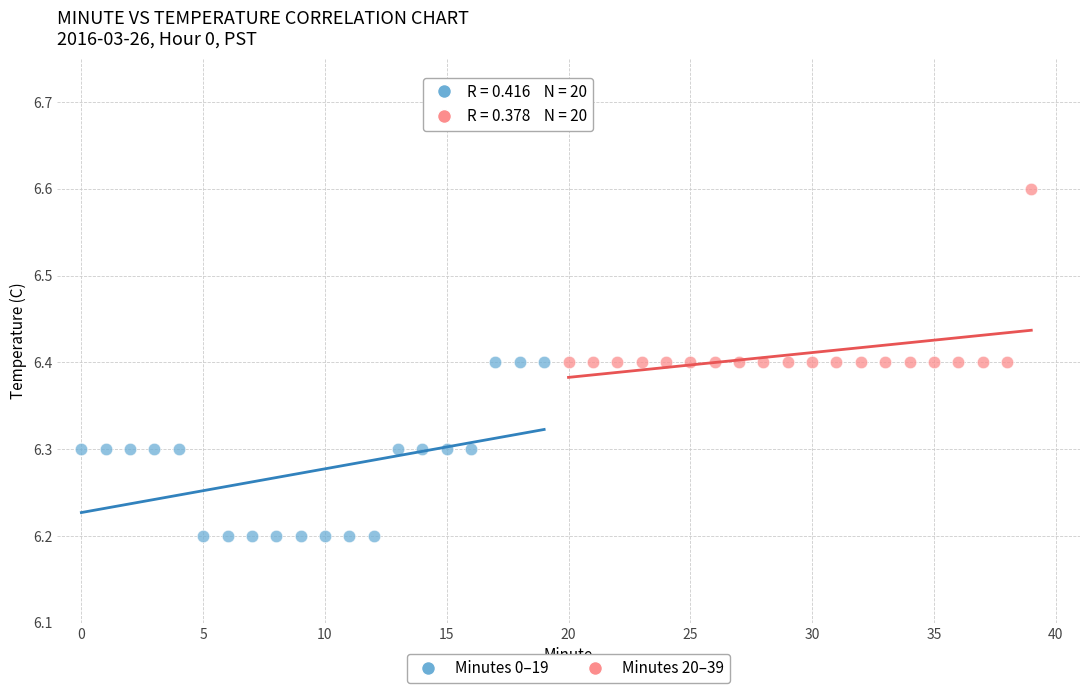

Which series reaches the maximum Y coordinate?

Minutes 20–39